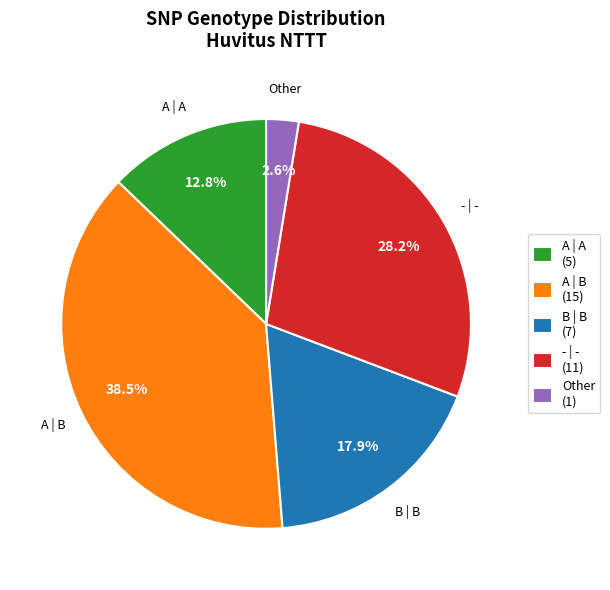

Which slice is the largest?

A | B